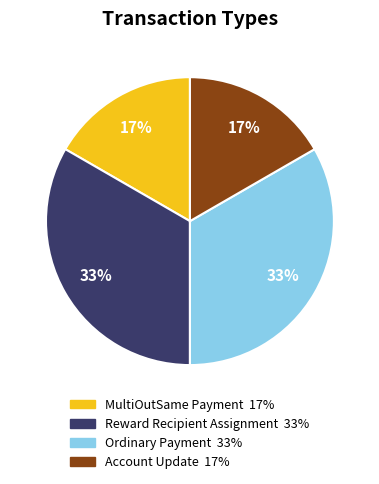

How many segments does this pie chart have?

4